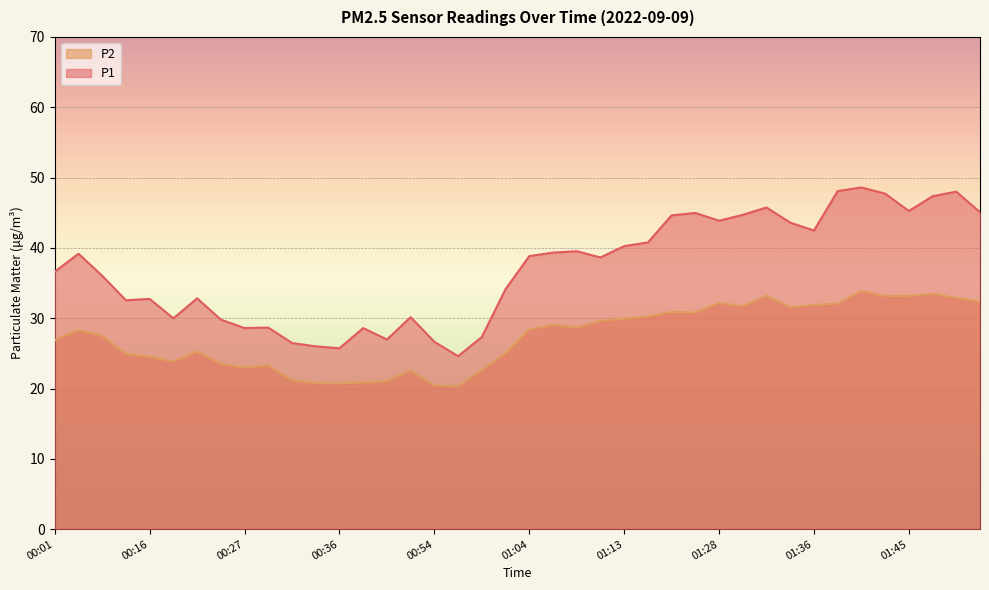

The value of P2 at 00:42 is 13.7. True or false?

False